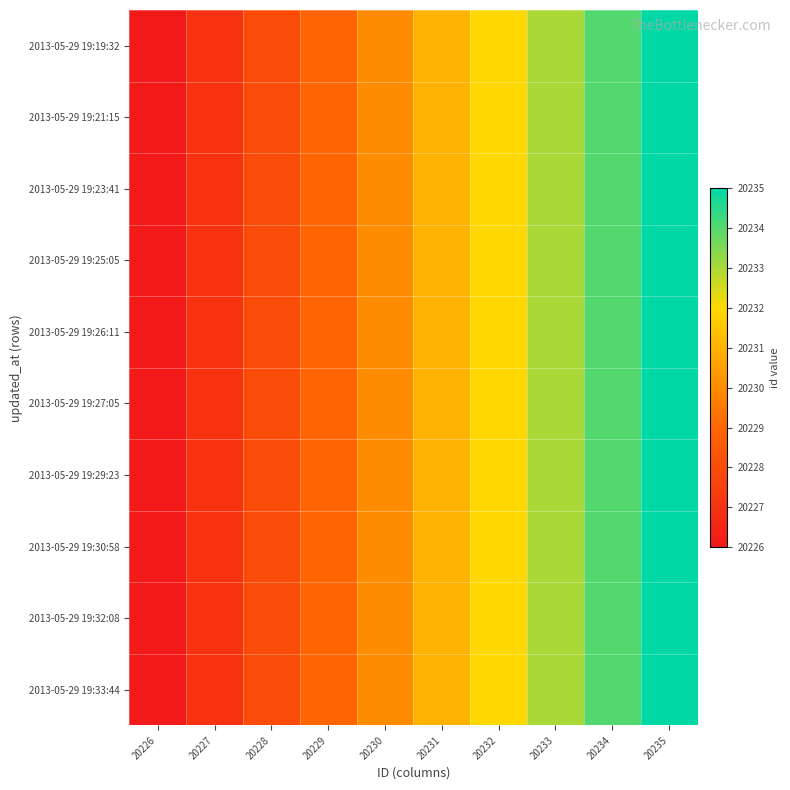

At which category is the sum across all series the highest?

20235